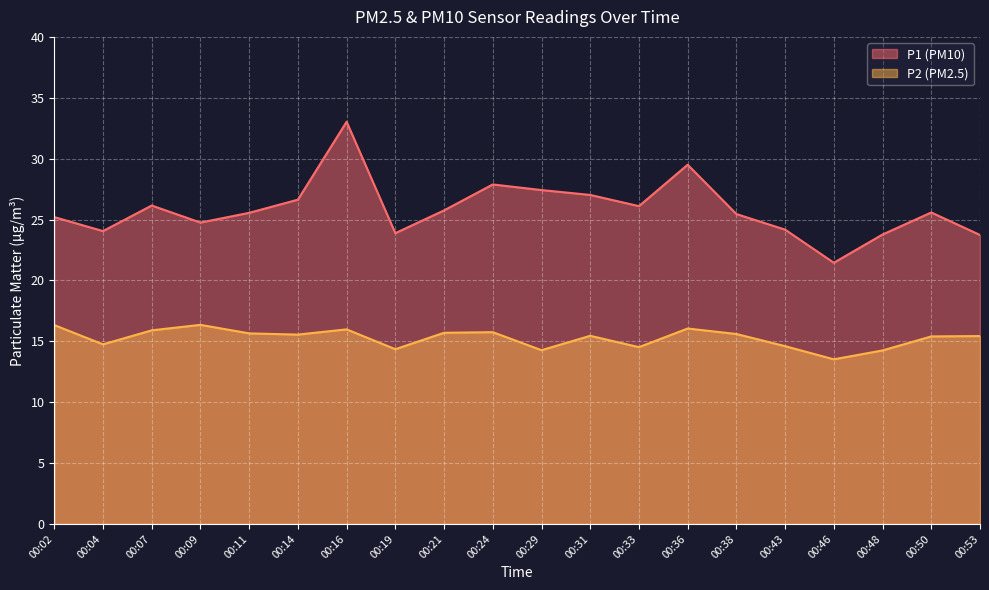

What is the value of the P2 point at the 17th from the left?

13.5